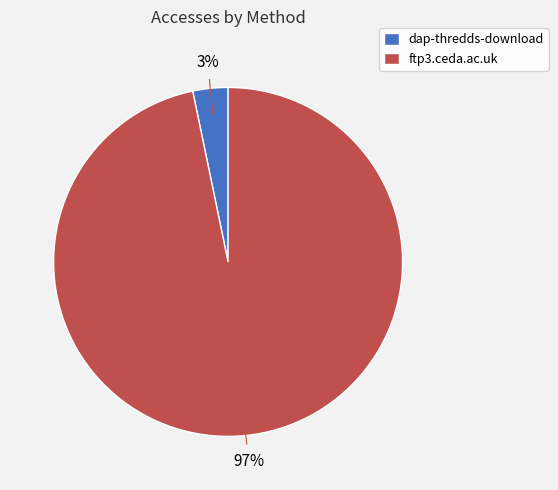

Is there a majority slice in this chart?

Yes